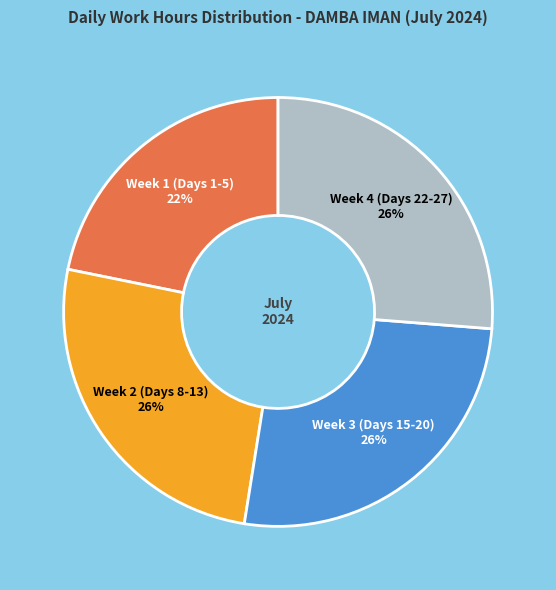

How many segments does this pie chart have?

4